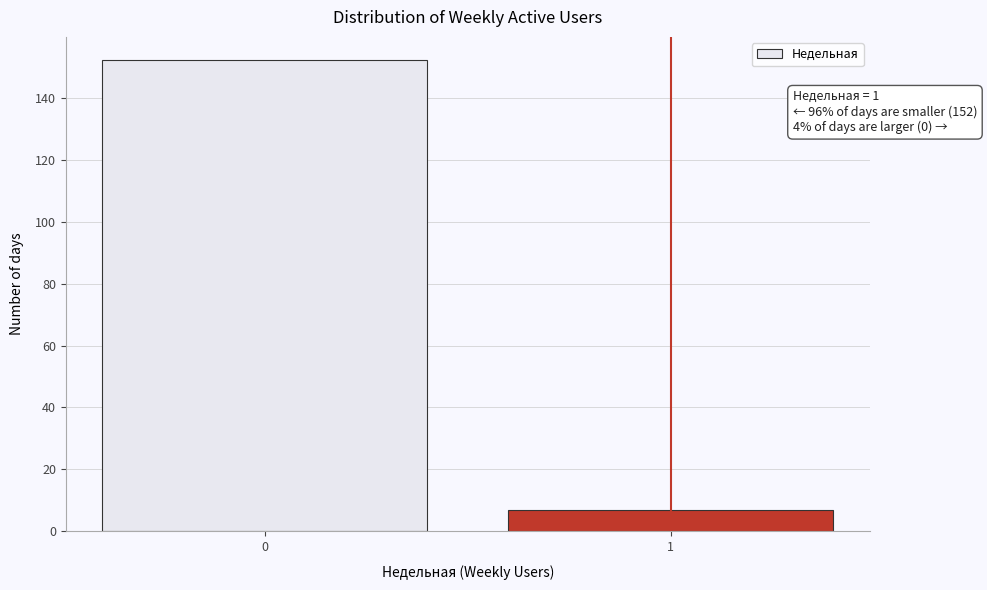

Reading left to right, list all the values displayed in this chart.

152	7